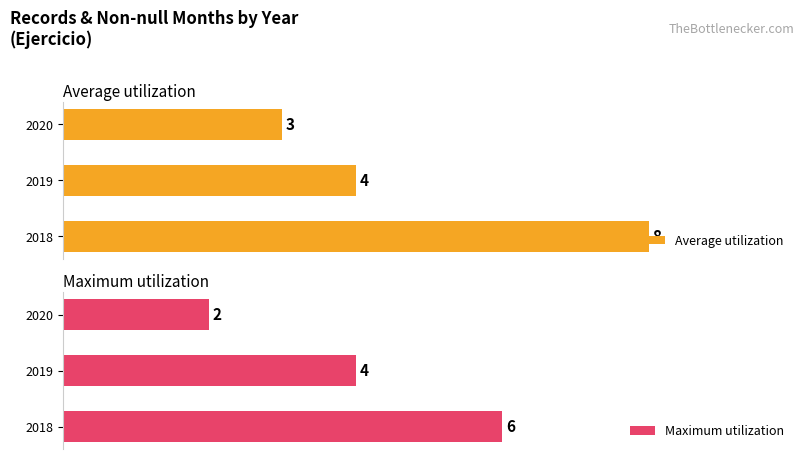

Count the Average utilization values in the range 3 to 8.

3